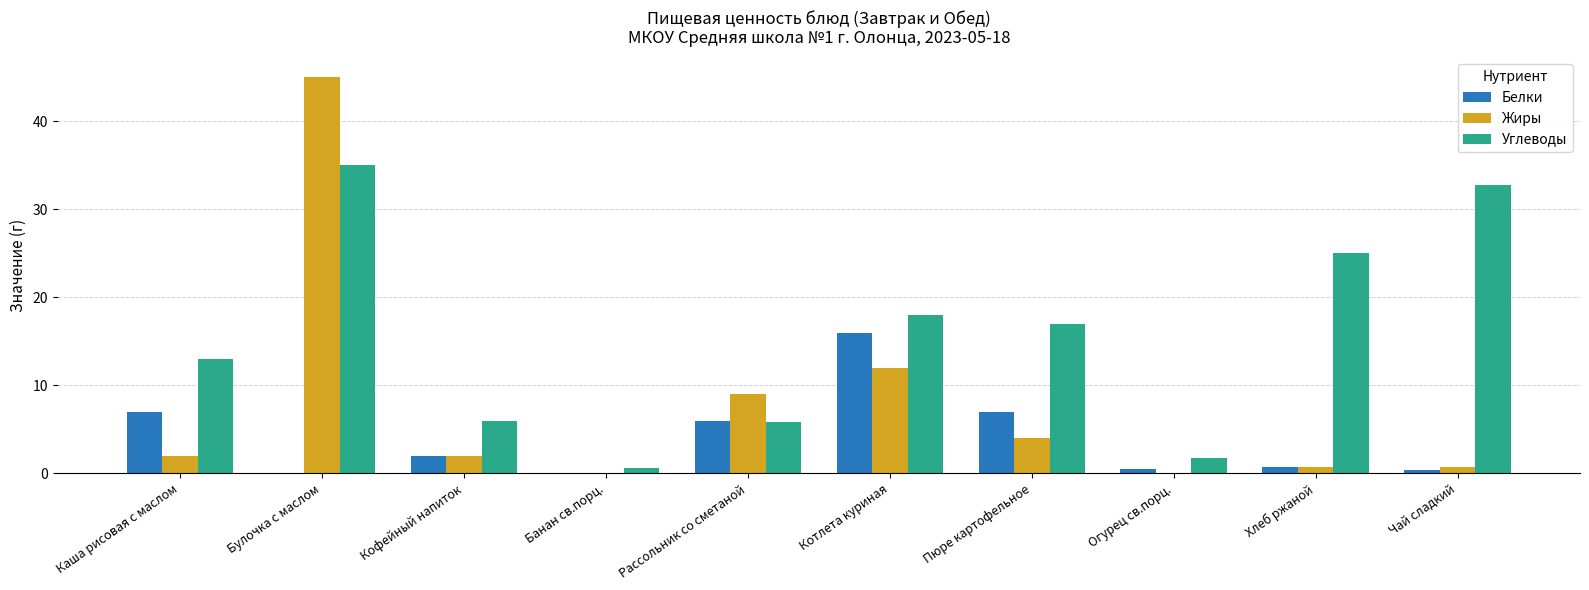

The Белки series shows 3.7 at Рассольник со сметаной. True or false?

False